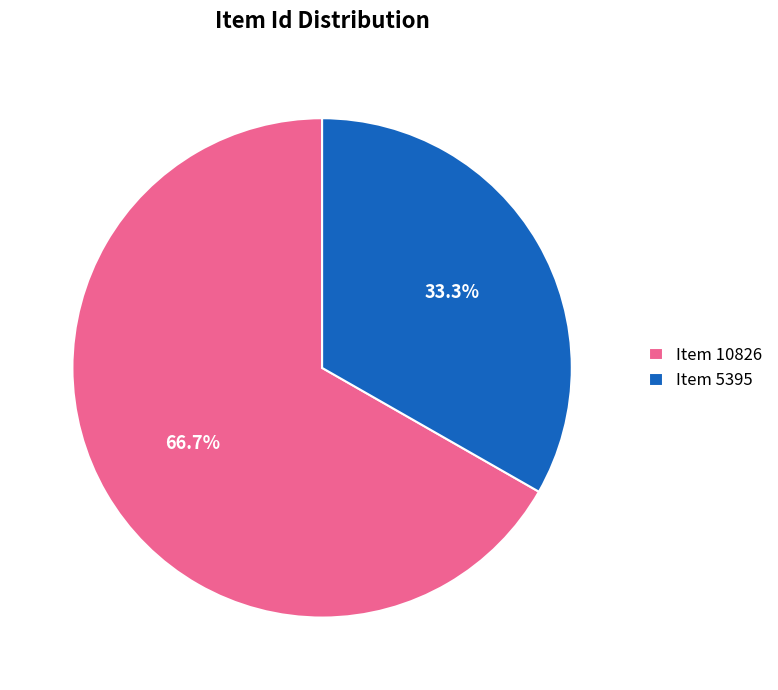

Which category has the smallest portion of the pie?

Item 5395